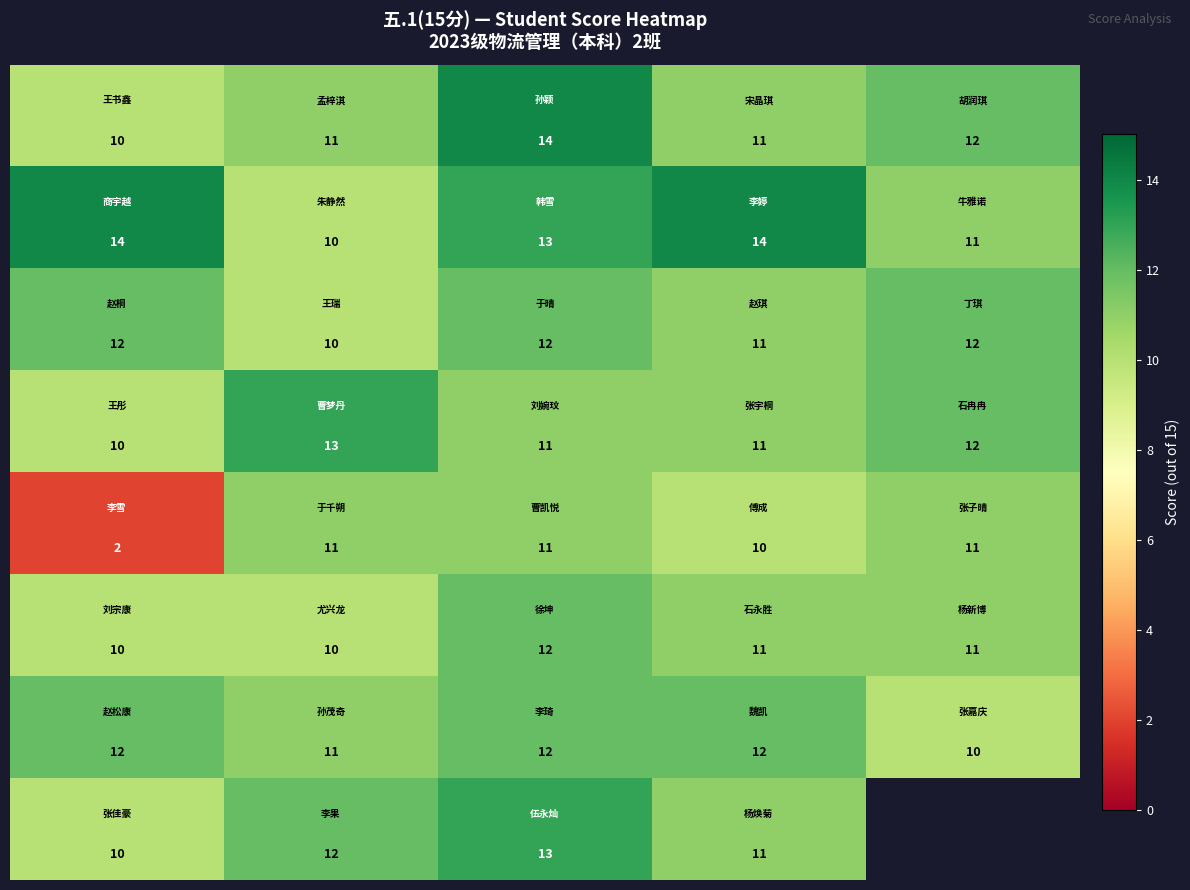

What is the total value across all series at 2?

98.0